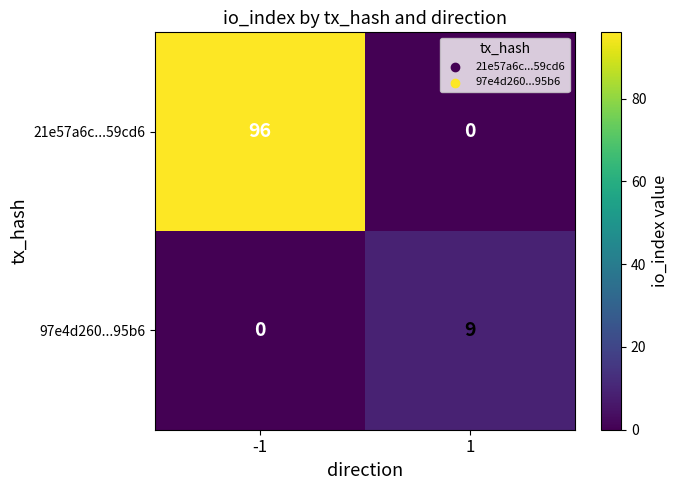

Is it true that 97e4d260...95b6 equals 0 at -1?

True